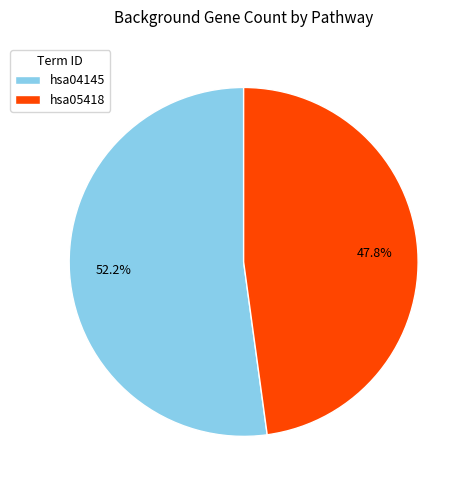

Which slice is the smallest?

hsa05418